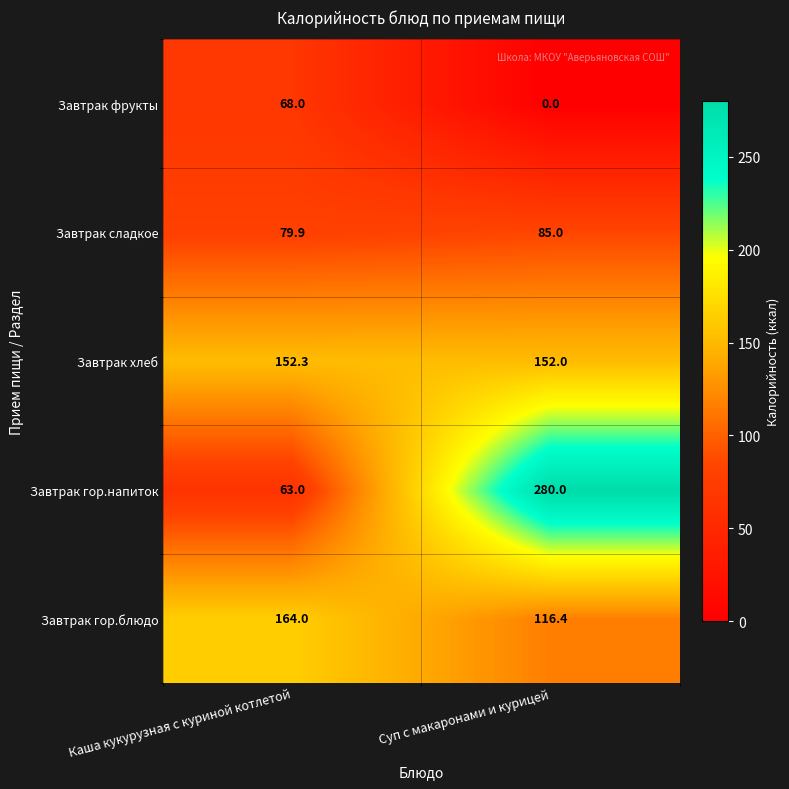

Between Каша кукурузная с куриной котлетой and Суп с макаронами и курицей, which series saw the biggest shift?

Завтрак гор.напиток